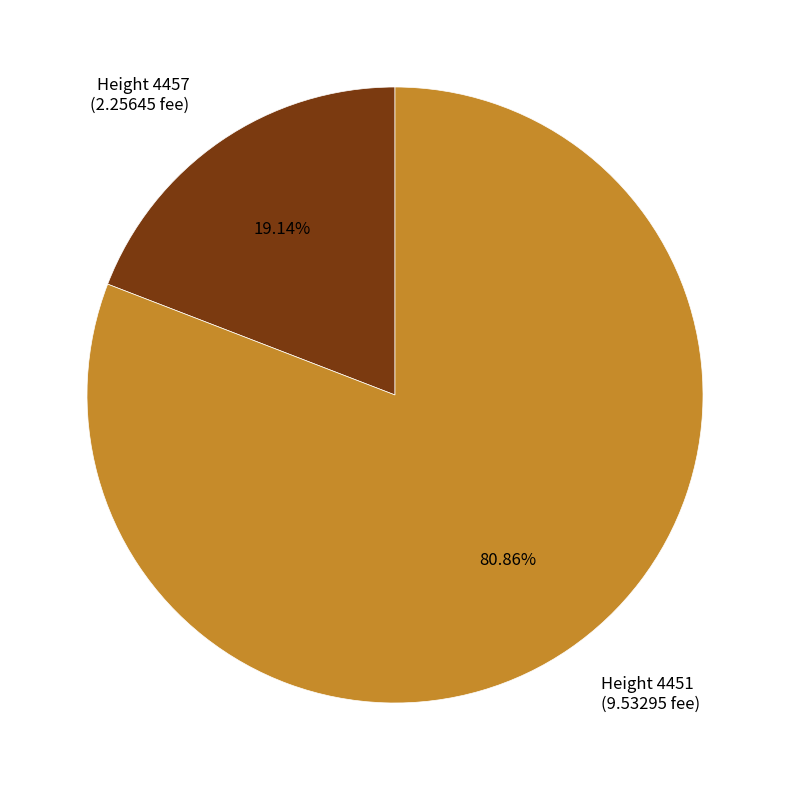

Does Height 4451 (9.53295 fee) account for over 50% of the chart?

Yes